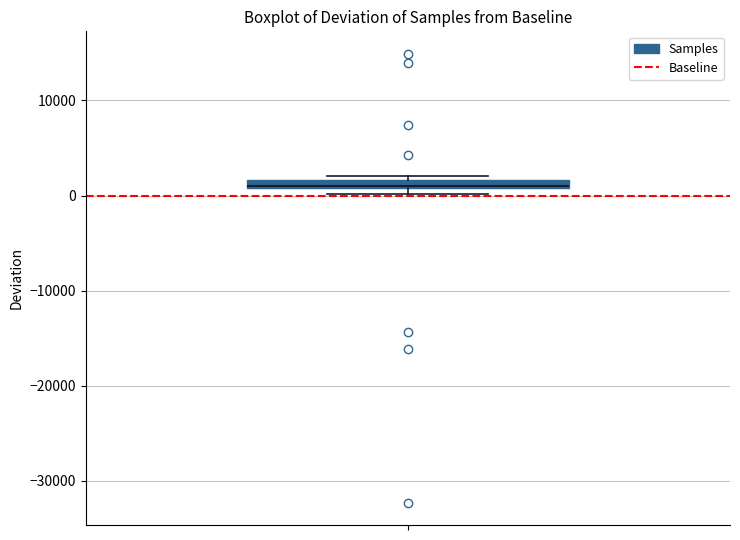

Where is the lower edge of the box on the y-axis? The values are not printed on the chart, so give them approximately, as read against the axis.

1000